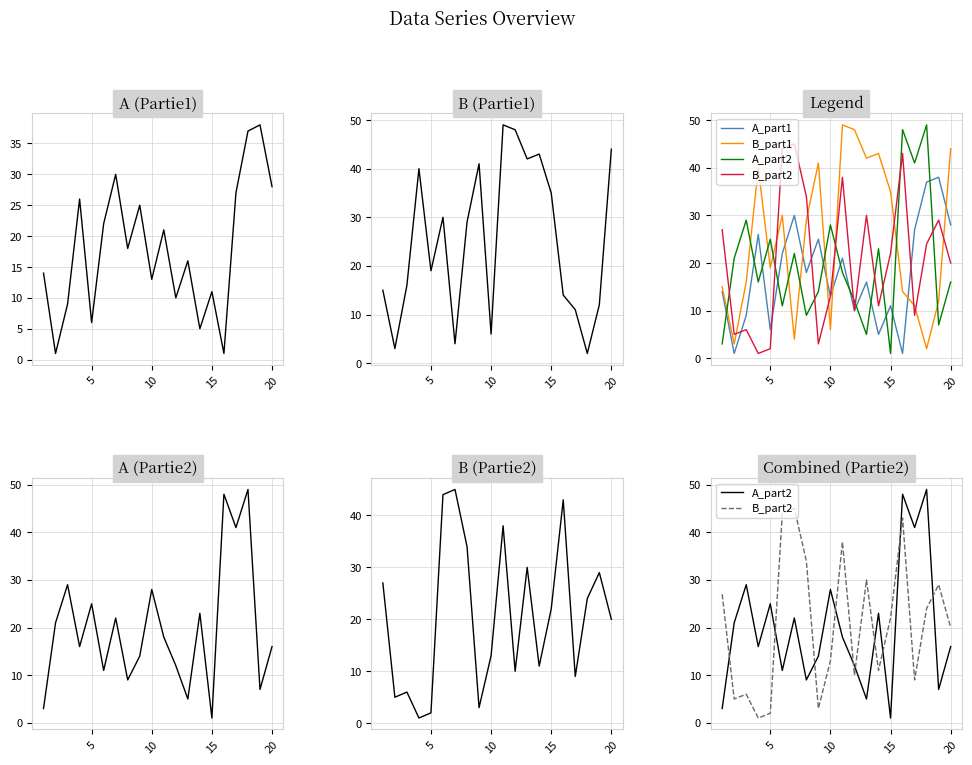

The A_part2 series shows 2 at 7. True or false?

False